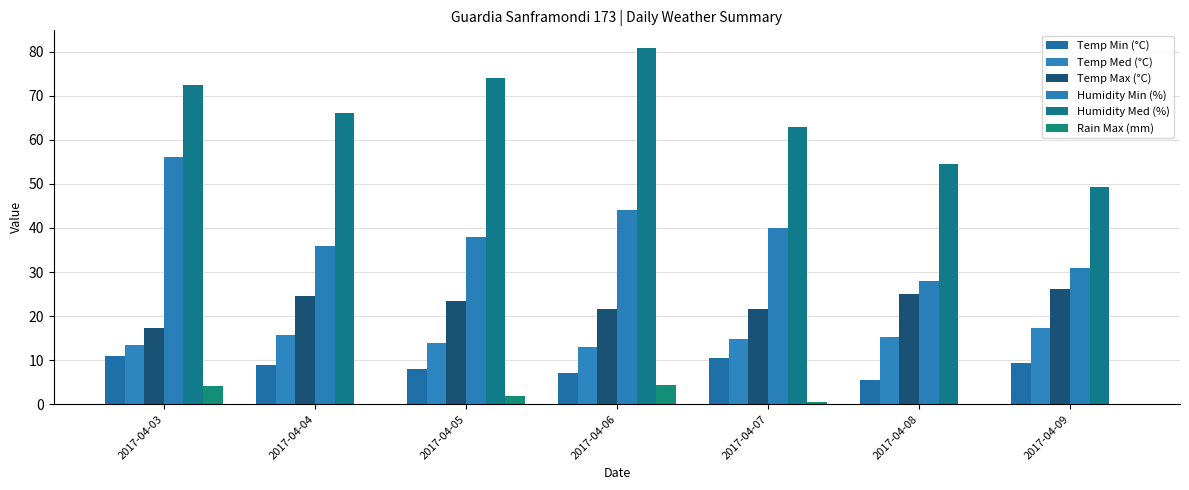

Which series changed the most between 2017-04-06 and 2017-04-09?

Humidity Med (%)